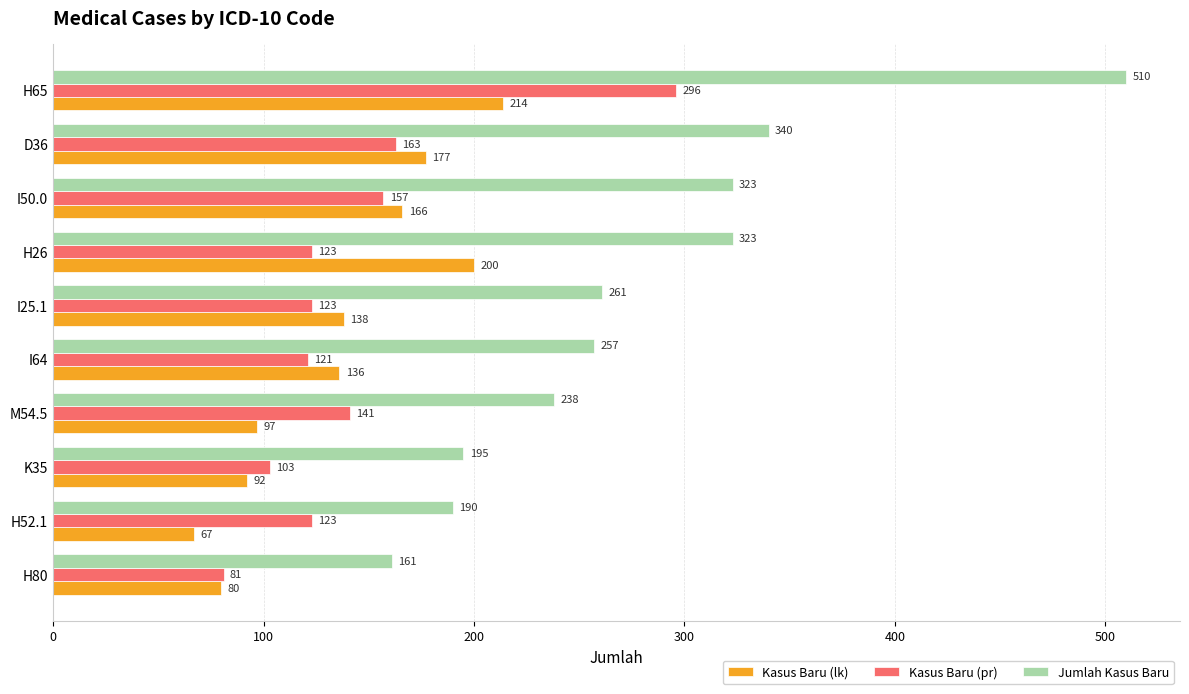

At which label is Kasus Baru (pr) closest to 188?

D36